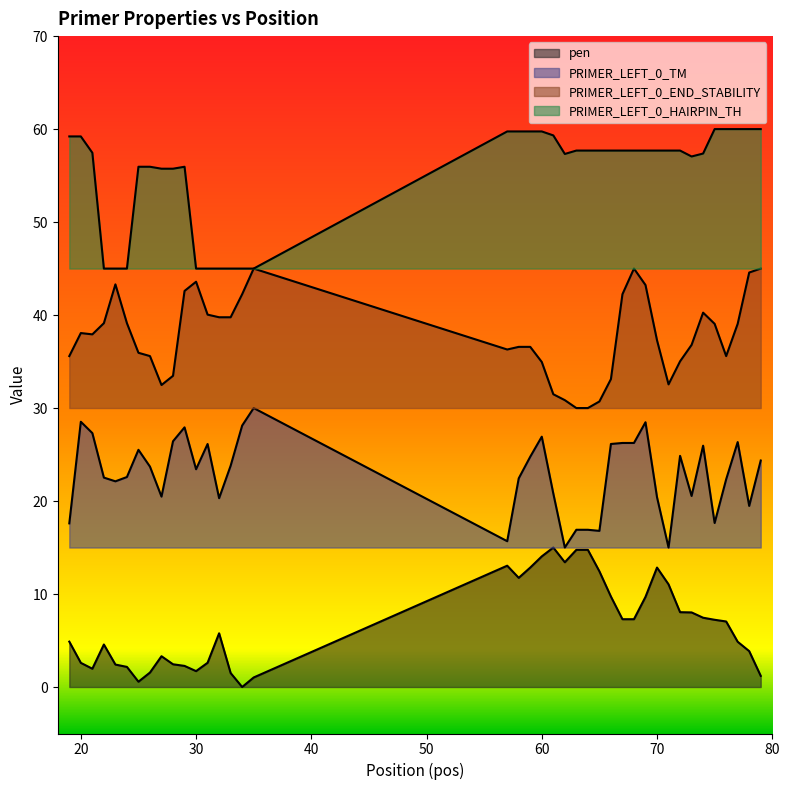

How many values in the PRIMER_LEFT_0_END_STABILITY series exceed 37?

21